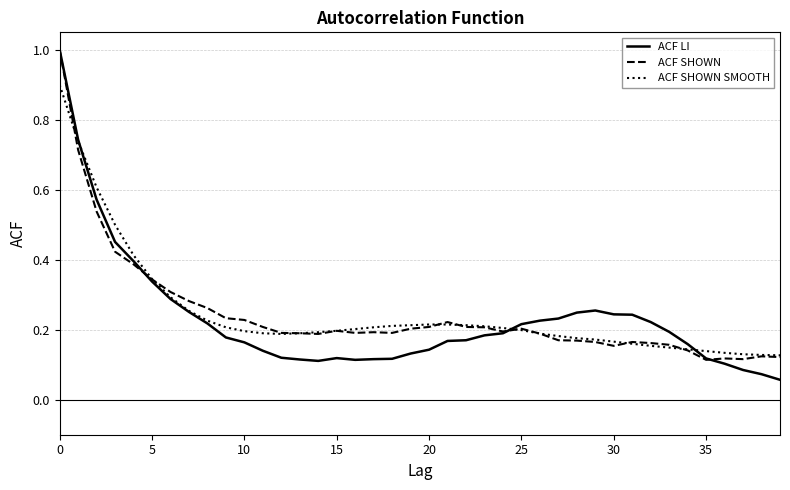

Which series has the largest range (max minus min)?

ACF LI